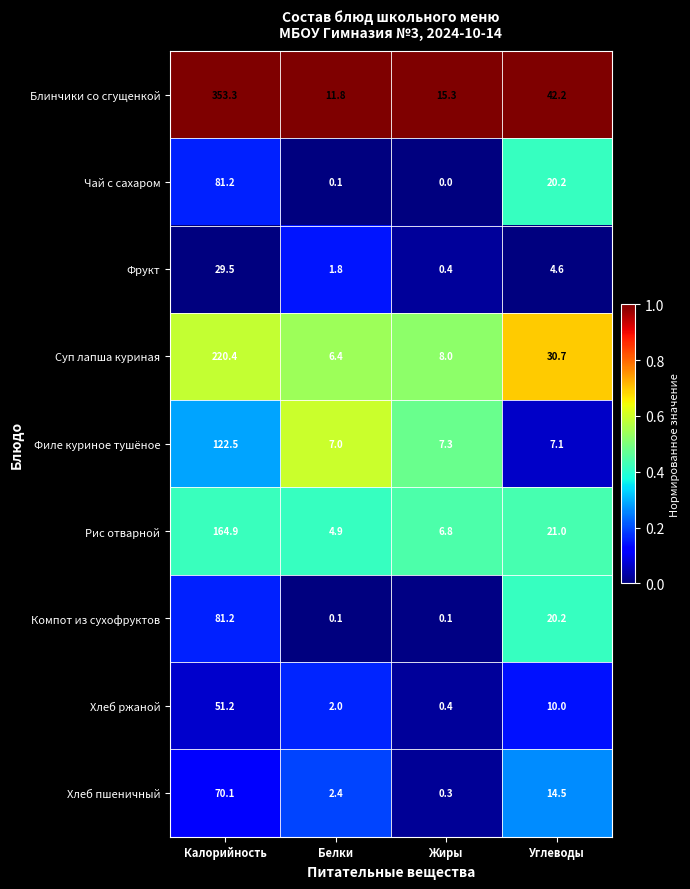

Rank the categories by Суп лапша куриная value from highest to lowest.

Калорийность, Углеводы, Жиры, Белки